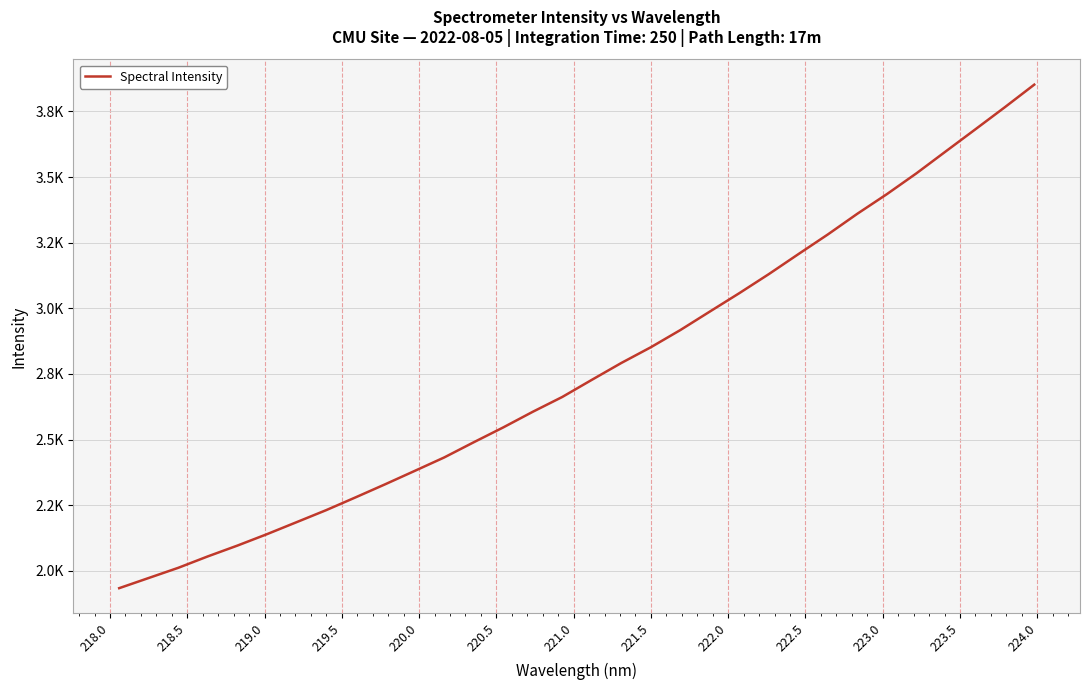

Does the chart have visible grid lines?

Yes